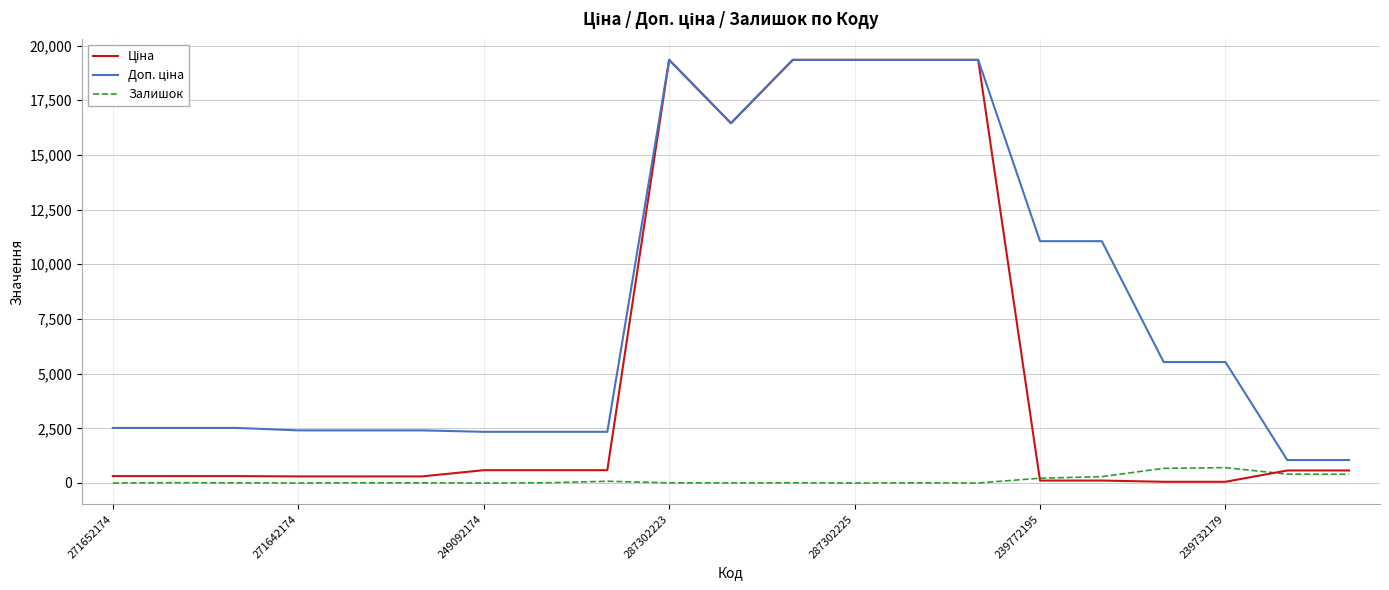

What is the greatest value displayed?

19343.1